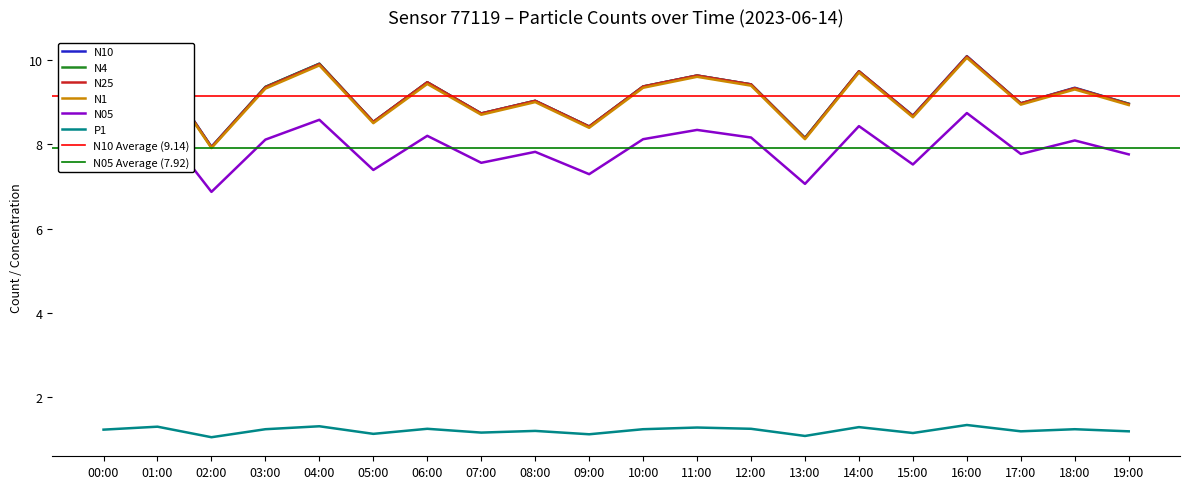

What is the difference between the maximum and minimum values in the P1 series?

0.3